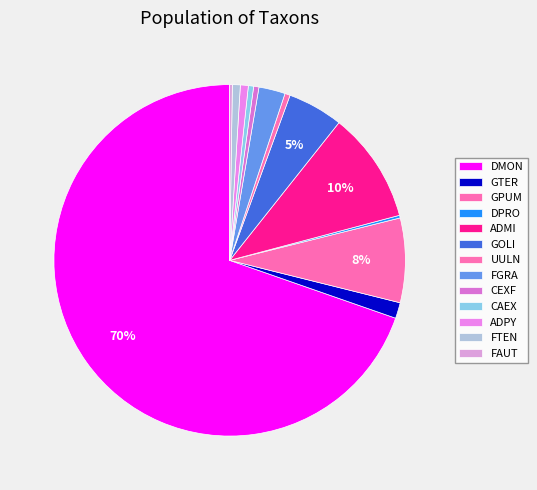

Rank the categories by value from lowest to highest.

DPRO, FAUT, UULN, CEXF, CAEX, ADPY, FTEN, GTER, FGRA, GOLI, GPUM, ADMI, DMON